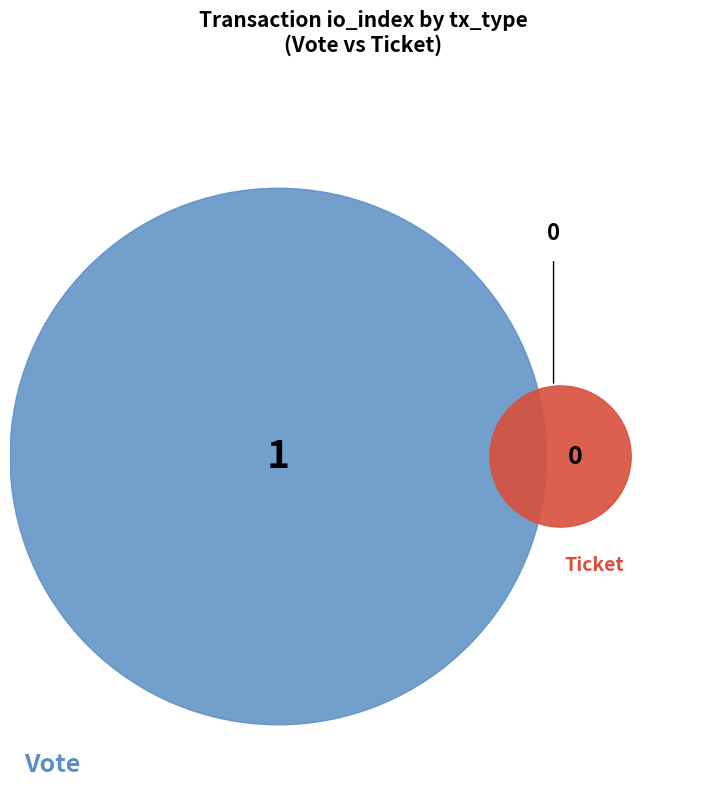

Rank the categories by value from highest to lowest.

Vote, Ticket